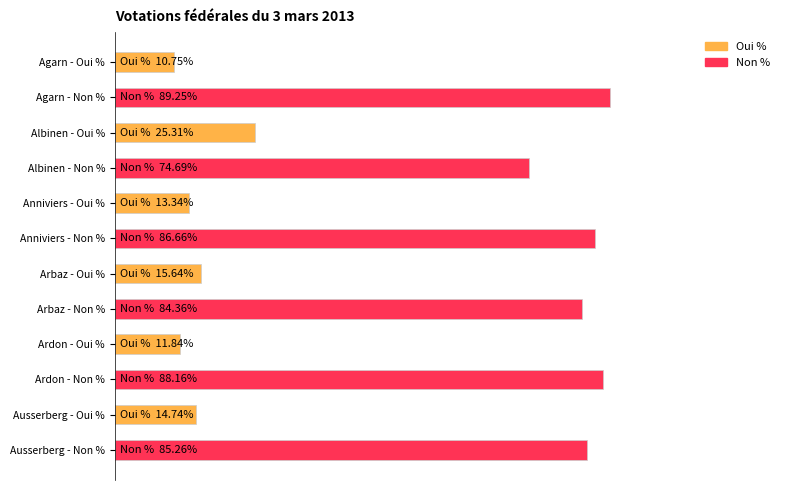

Does the chart contain any negative values?

No